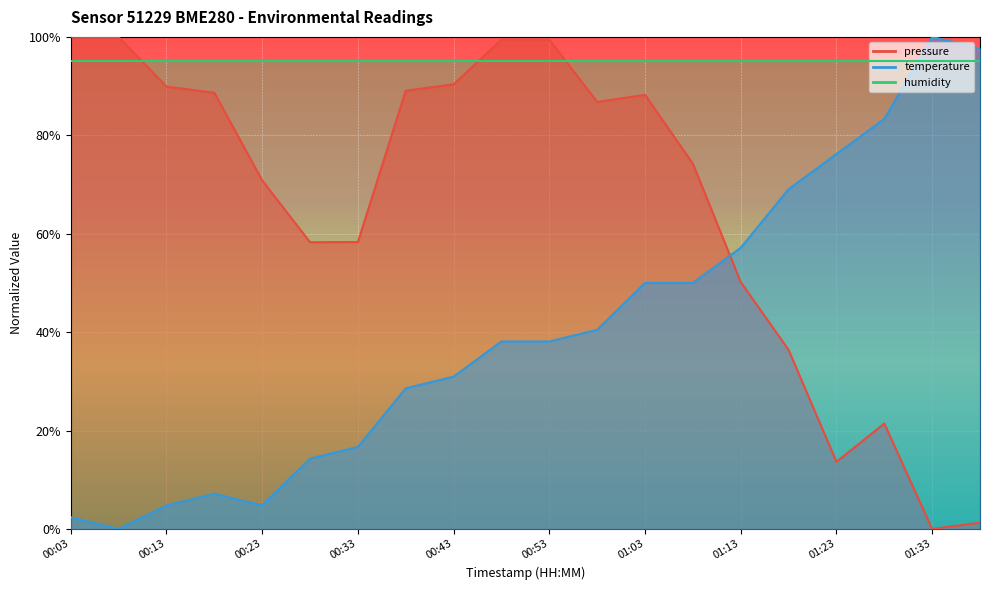

In temperature, how many points are lower than both neighbors (excluding endpoints)?

2